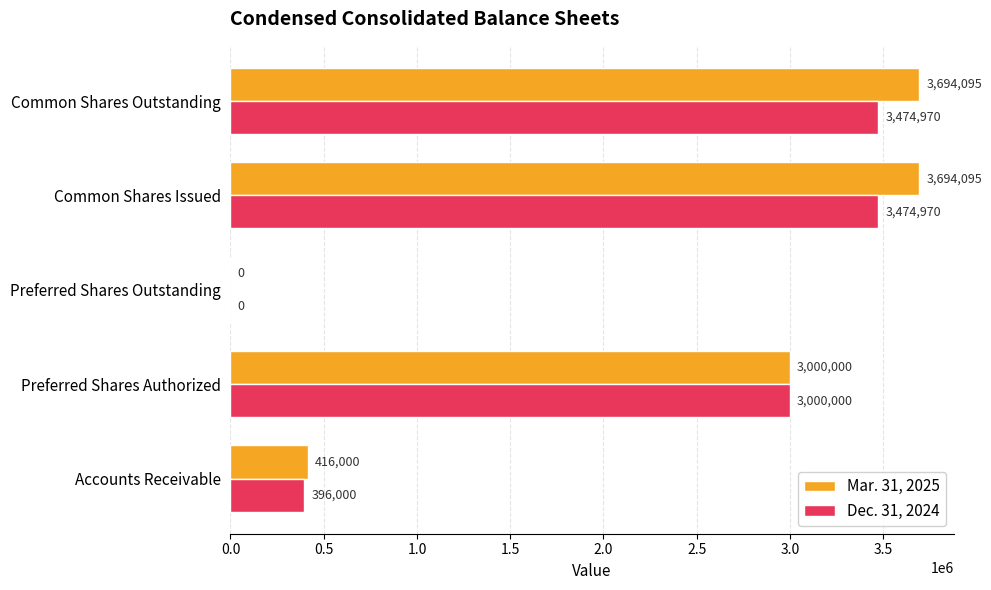

Count the Mar. 31, 2025 values in the range 416000 to 3694095.

4